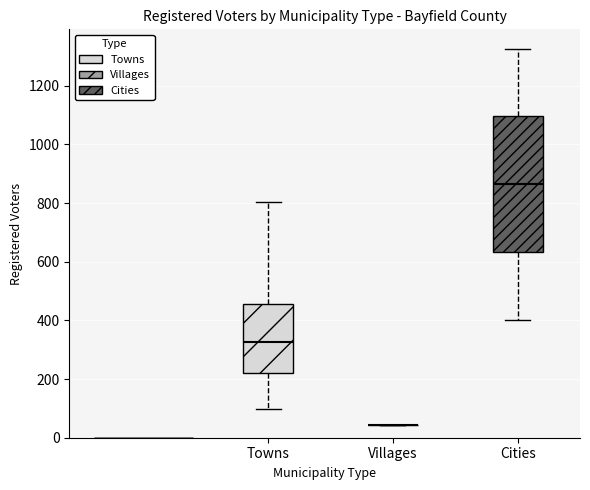

Where does the median line of the box for Towns sit on the y-axis? The values are not printed on the chart, so give them approximately, as read against the axis.

320